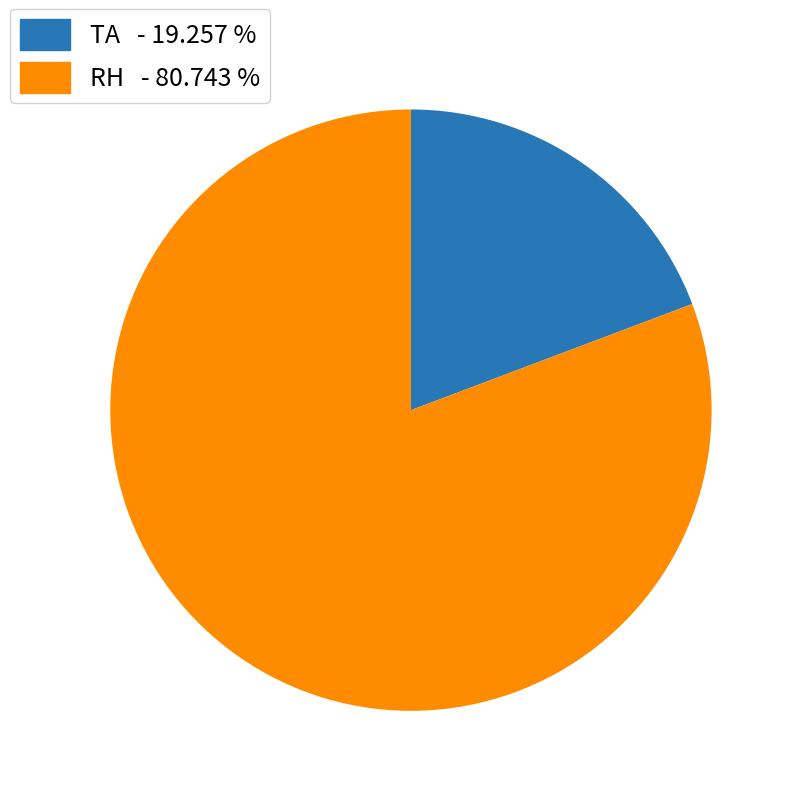

What is the ratio of the value at RH to the value at TA?

4.2